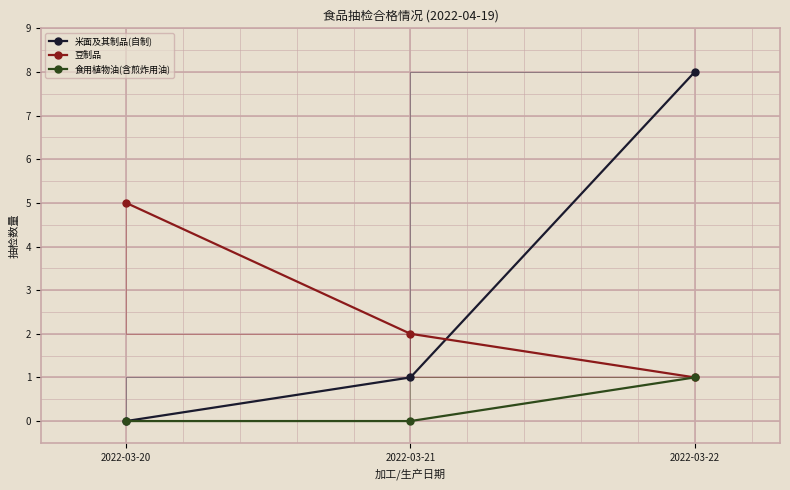

List the labels in order of 米面及其制品(自制) value, largest first.

2022-03-22, 2022-03-21, 2022-03-20